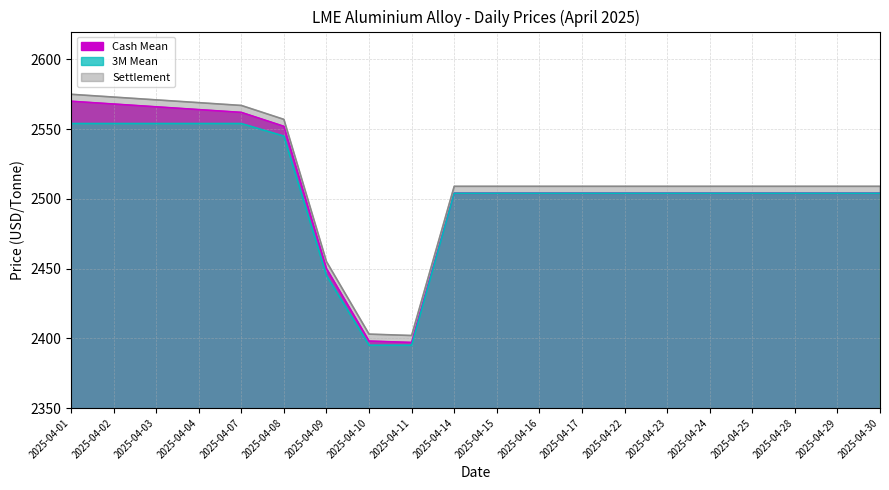

Where is Settlement nearest to the value 2488?

2025-04-14